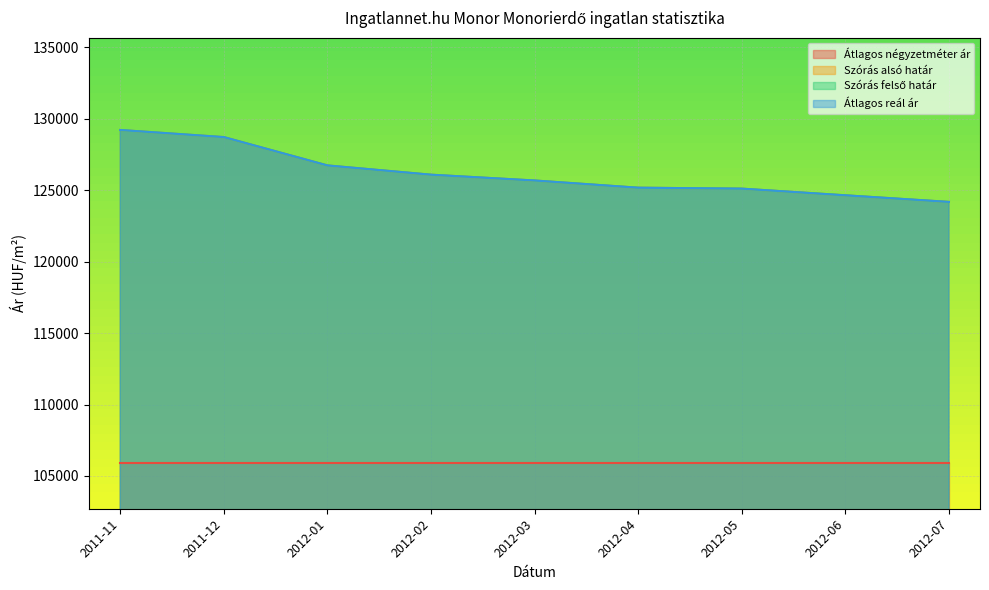

True or false: Szórás felső határ and Szórás alsó határ cross at least once.

False